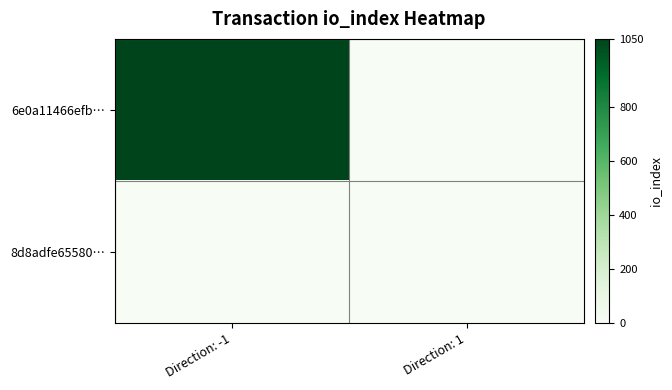

Reading left to right, extract all data points from this chart.

6e0a11466efb…: Direction: -1=1050	Direction: 1=0
8d8adfe65580…: Direction: -1=0	Direction: 1=0